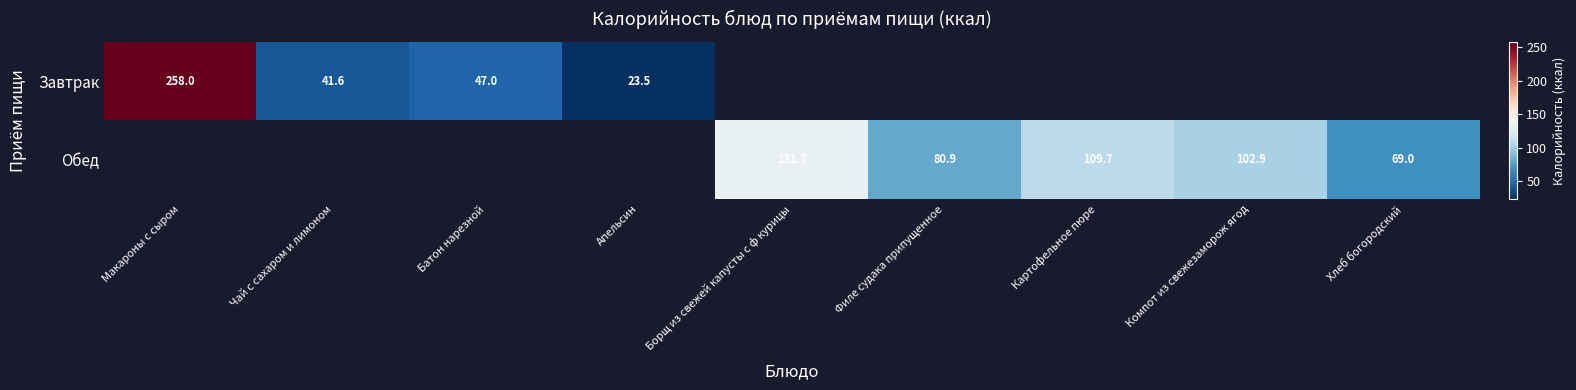

The Обед series shows 102.9 at Компот из свежезаморож ягод. True or false?

True